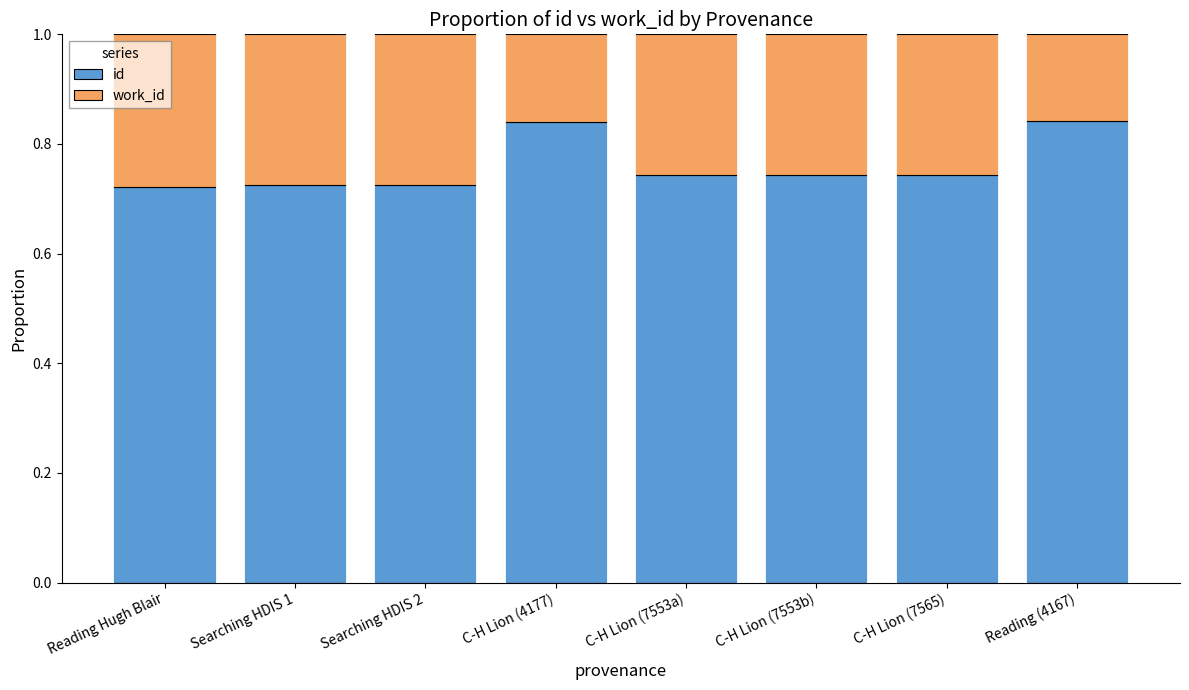

What is the total value across all series at C-H Lion (7565)?

1.0